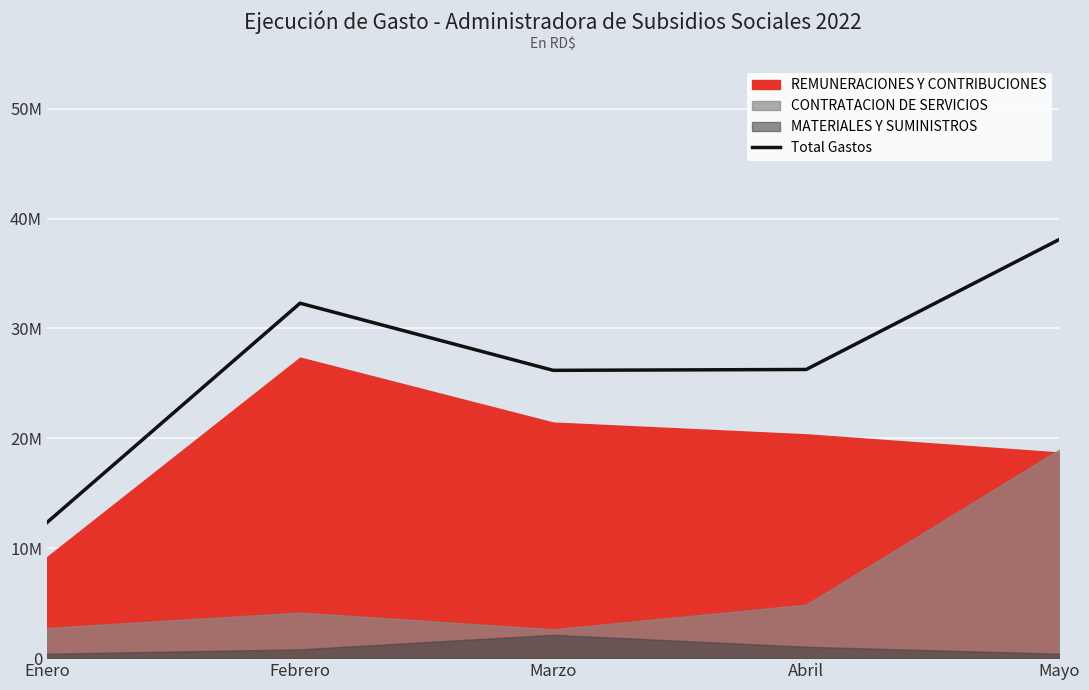

How many points are higher than both their immediate neighbors (excluding endpoints)?

1